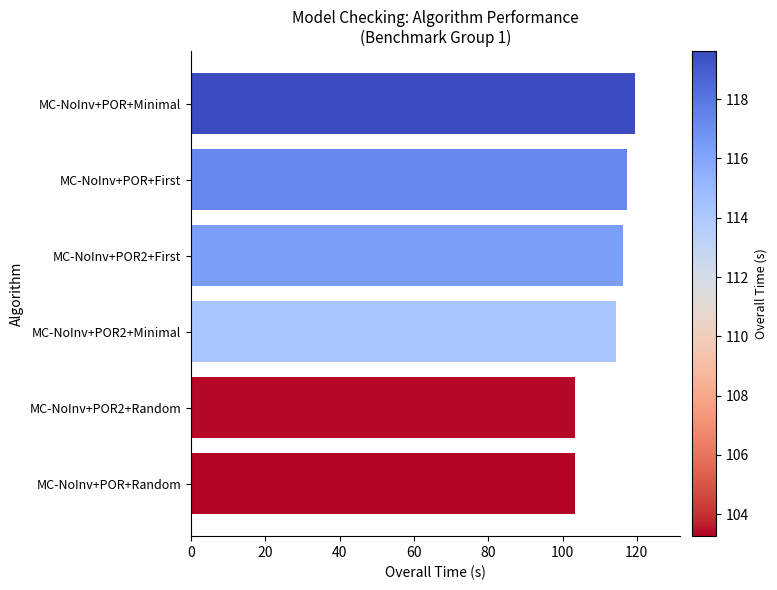

What is the sum of all values?

674.2